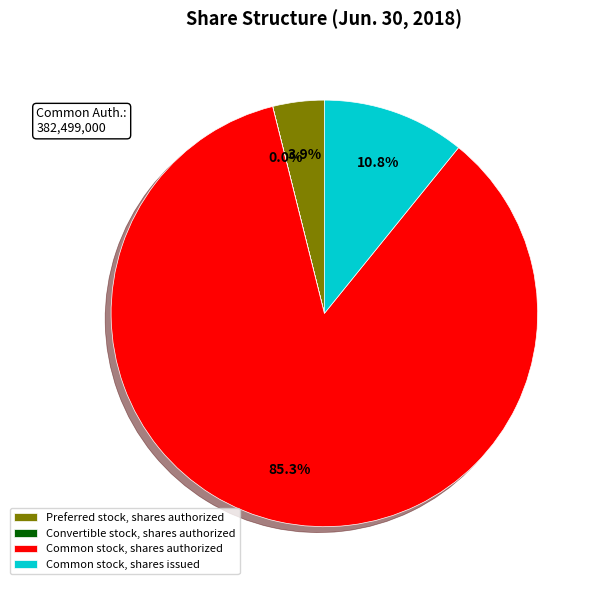

What percentage is the Preferred stock, shares authorized slice, to the nearest percent?

4%